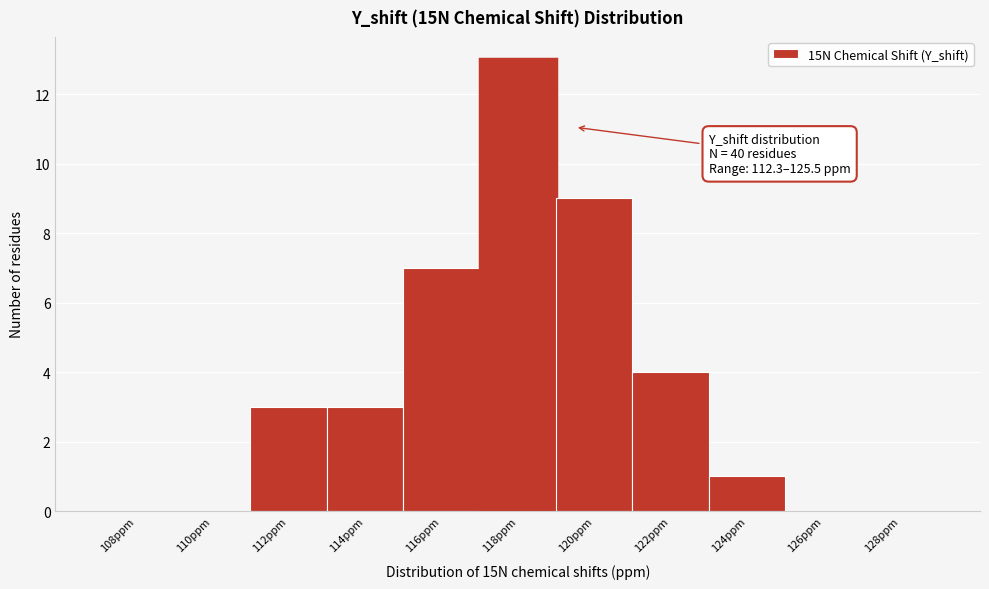

Reading left to right, what are all the values shown in this chart?

108ppm=0	110ppm=0	112ppm=3	114ppm=3	116ppm=7	118ppm=13	120ppm=9	122ppm=4	124ppm=1	126ppm=0	128ppm=0